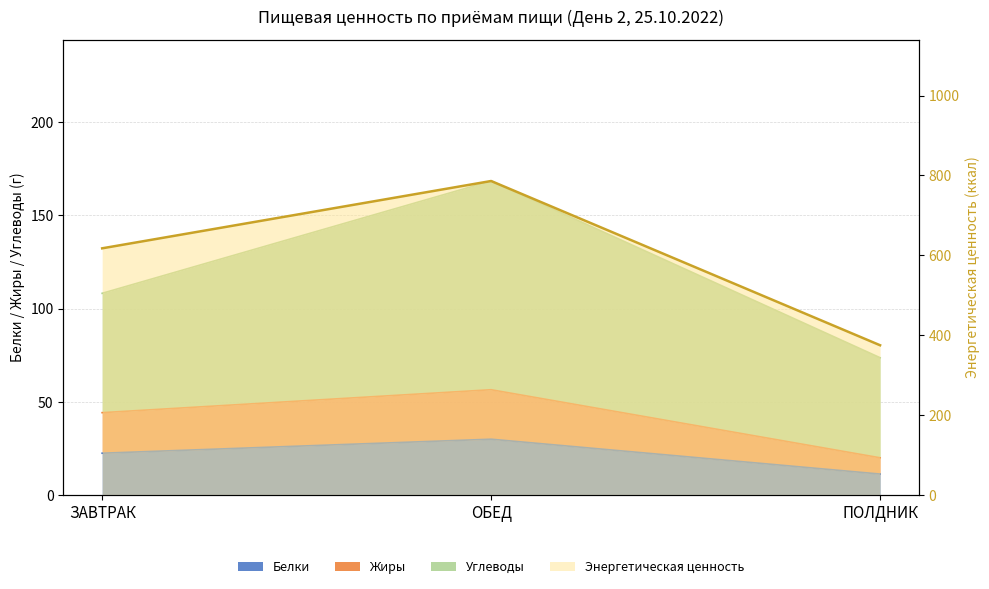

Is the value of Белки at ЗАВТРАК greater than the value of Энергетическая ценность at ПОЛДНИК?

No